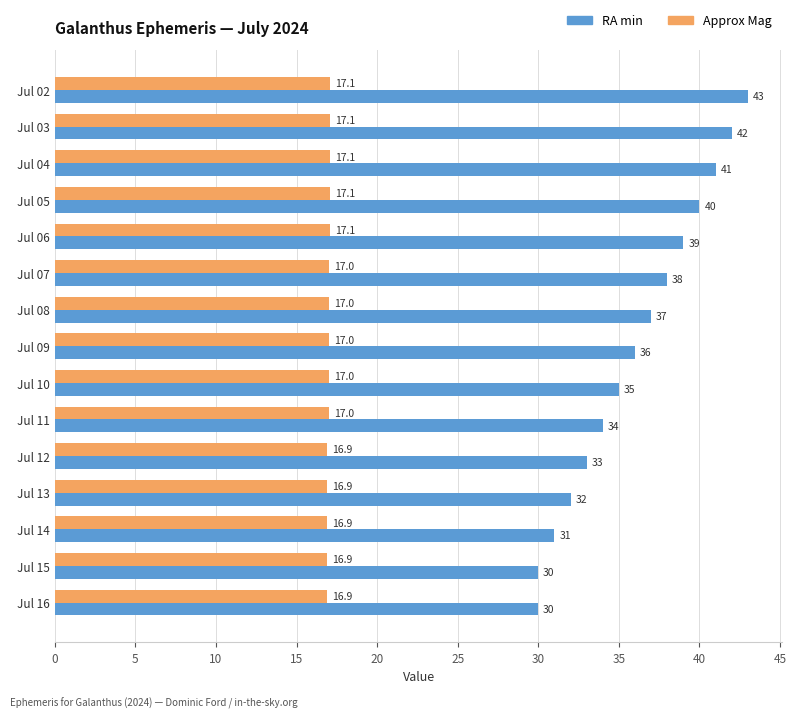

What is the maximum value shown in the chart?

43.0